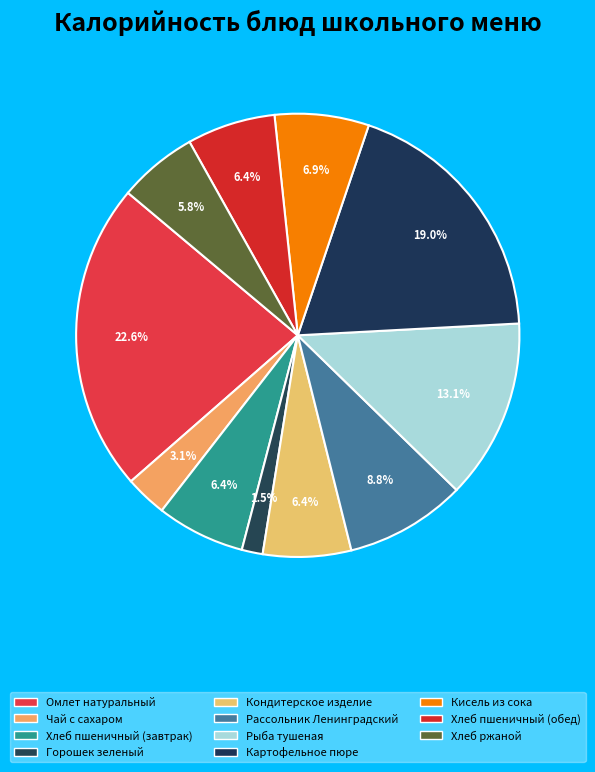

What percentage do Кондитерское изделие and Кисель из сока together represent?

13.3%